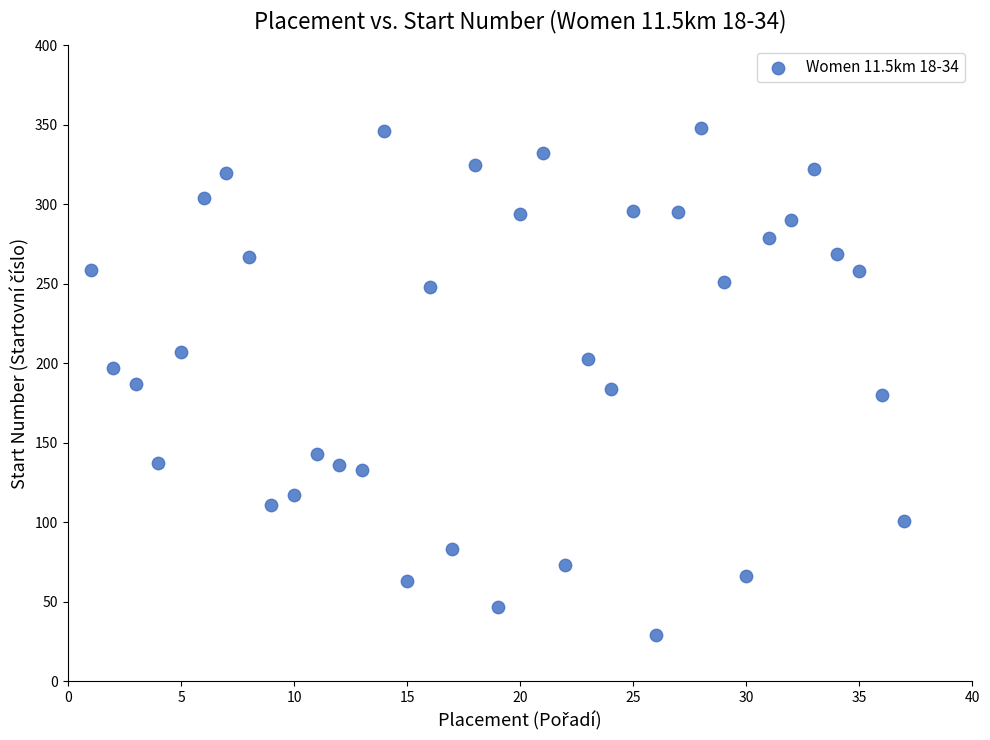

What is the range of X values (max minus min)?

36